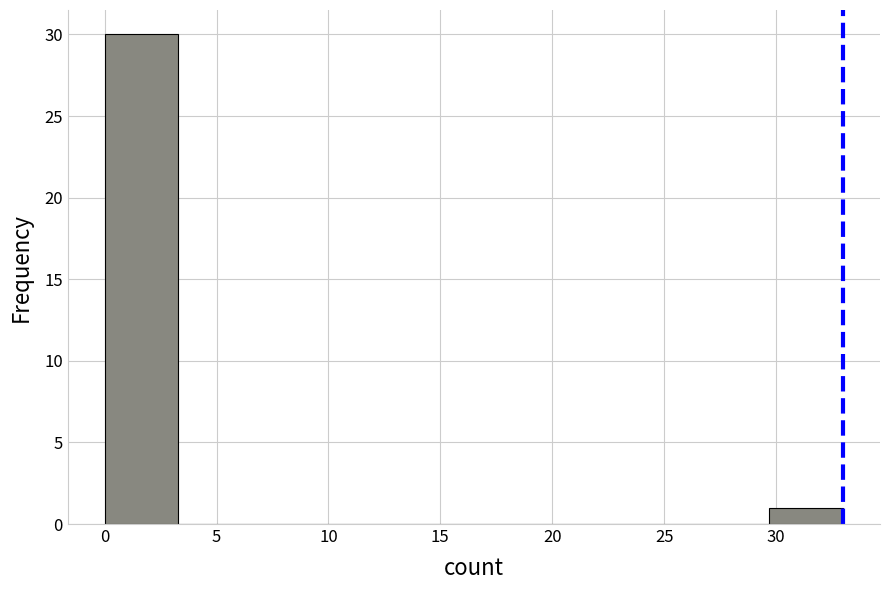

Reading left to right, transcribe this chart: for each bar, give the range it covers on the x-axis and its height. Neither the bar edges nor the heights are printed on the chart, so give them approximately, as read against the axes.

0.0 to 3.3: 30
3.3 to 6.6: 0
6.6 to 9.9: 0
9.9 to 13.2: 0
13.2 to 16.5: 0
16.5 to 19.8: 0
19.8 to 23.1: 0
23.1 to 26.4: 0
26.4 to 29.7: 0
29.7 to 33.0: 1